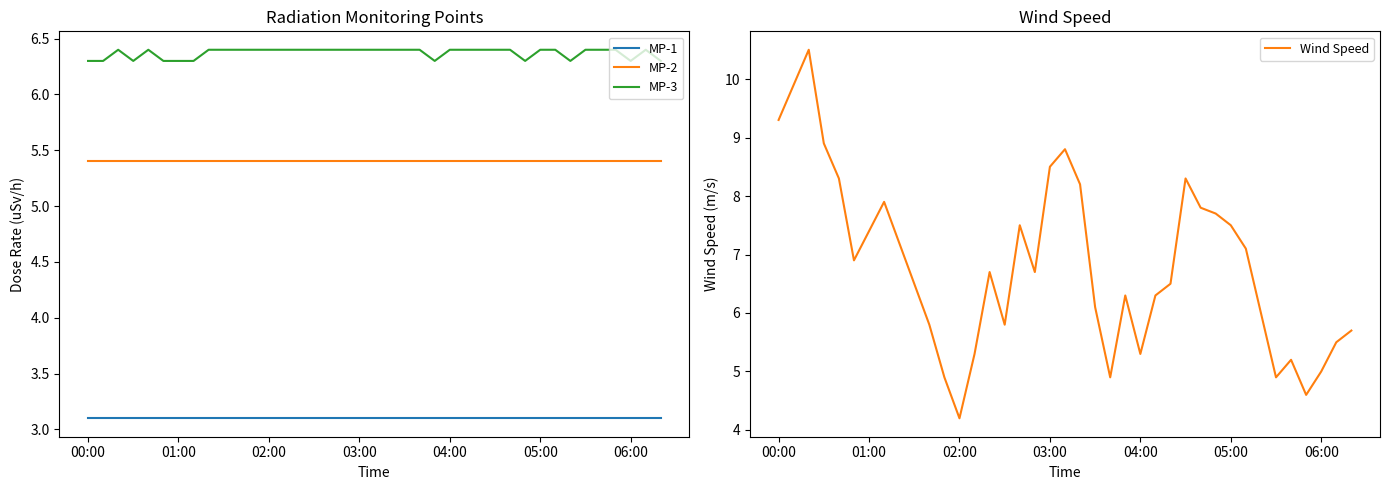

The value of MP-3 at 00:00 is 6.3. True or false?

True